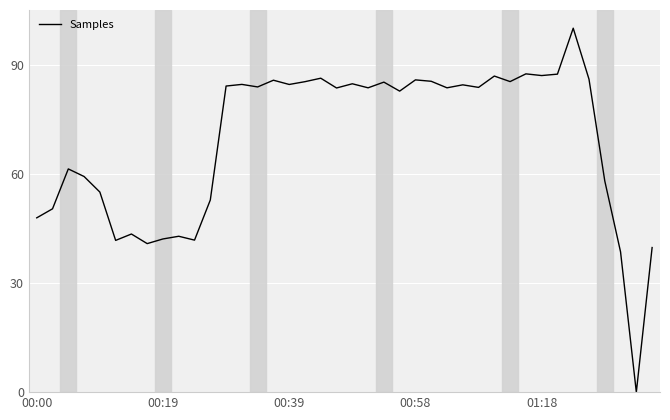

What is the difference between the maximum and minimum values?

100.0